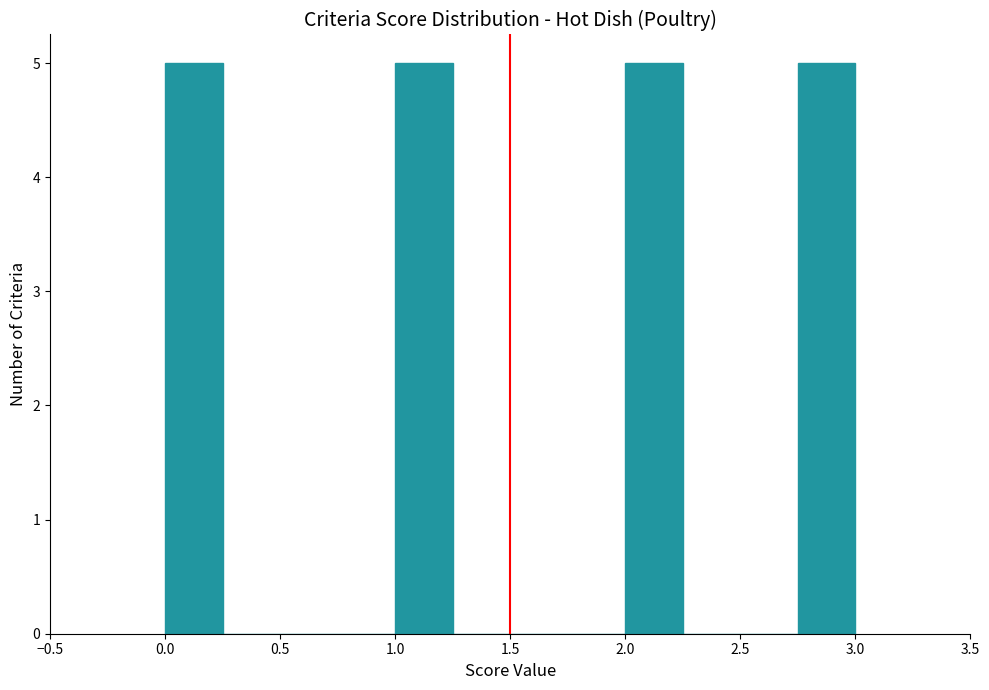

Reading left to right, list every bar in this chart as the range it spans on the x-axis followed by its height. The values are not printed on the chart, so give them approximately, as read against the axis.

0.00 to 0.25: 5
0.25 to 0.50: 0
0.50 to 0.75: 0
0.75 to 1.00: 0
1.00 to 1.25: 5
1.25 to 1.50: 0
1.50 to 1.75: 0
1.75 to 2.00: 0
2.00 to 2.25: 5
2.25 to 2.50: 0
2.50 to 2.75: 0
2.75 to 3.00: 5